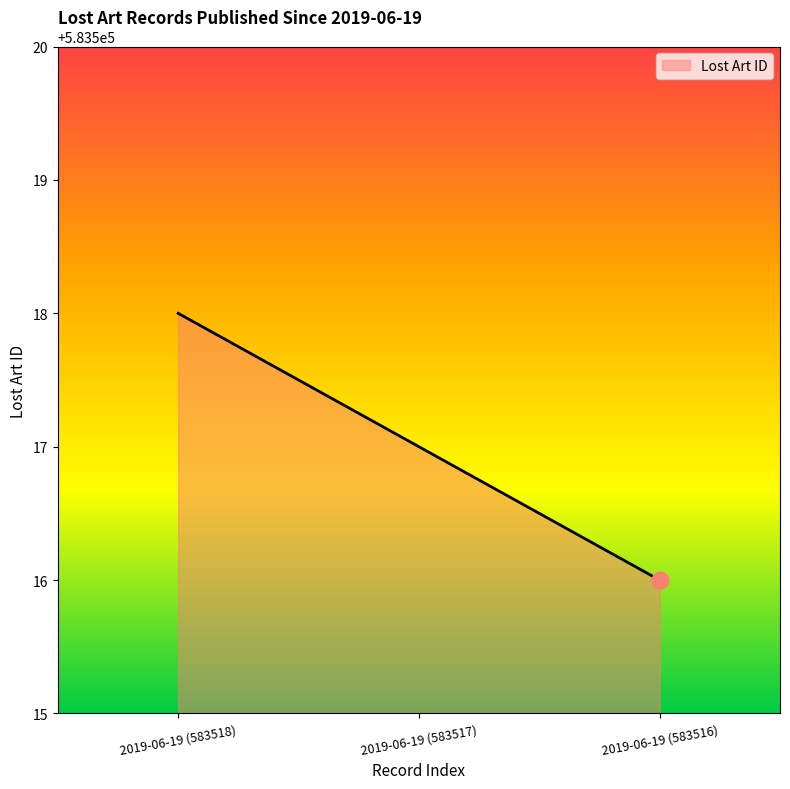

At which label is the value closest to 583517?

2019-06-19 (583517)